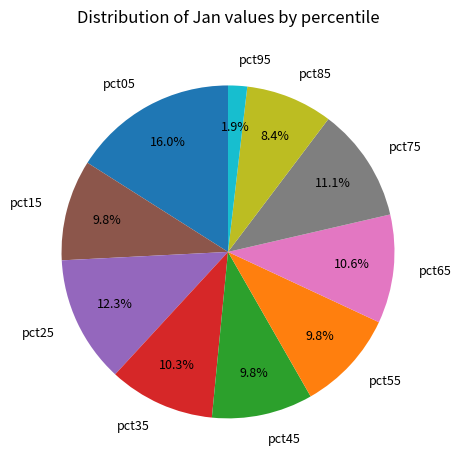

Does any single category account for the majority?

No